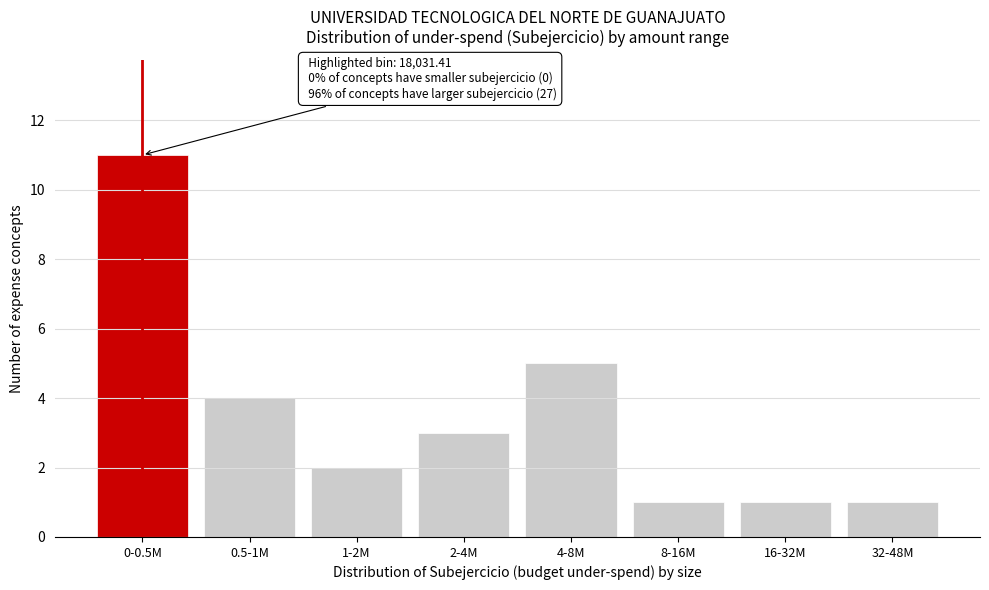

Reading left to right, extract all data points from this chart.

0-0.5M=11	0.5-1M=4	1-2M=2	2-4M=3	4-8M=5	8-16M=1	16-32M=1	32-48M=1